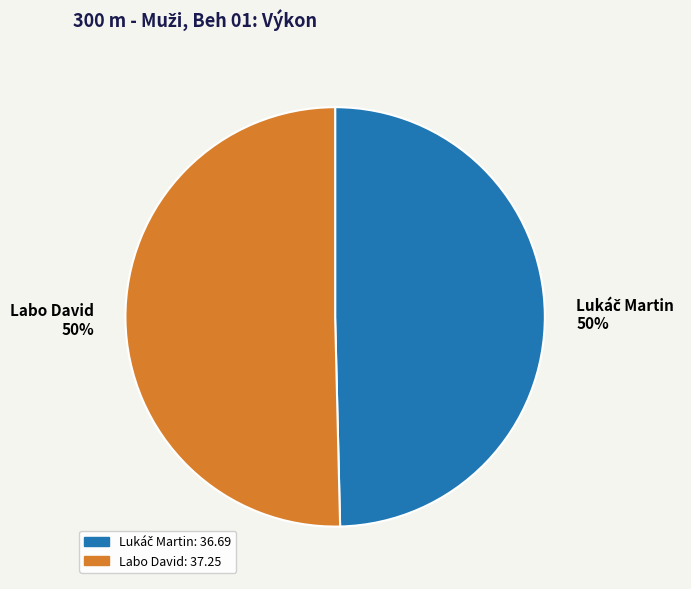

Count the number of slices in the pie.

2